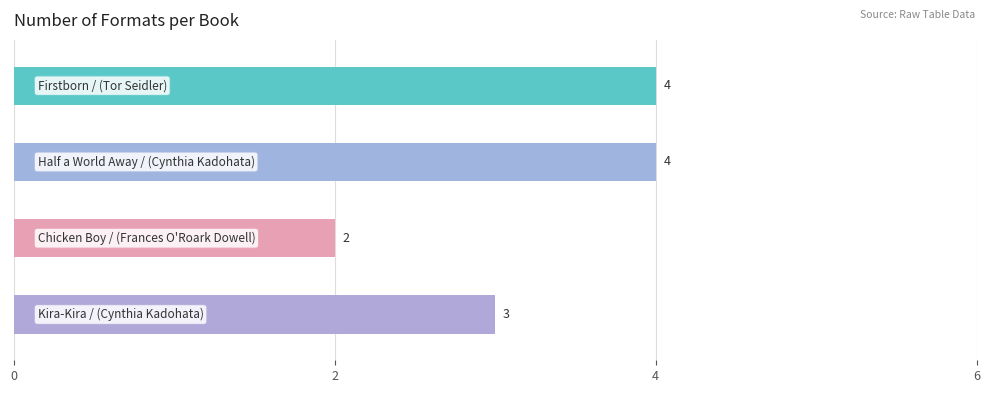

Rank the categories by value from highest to lowest.

Tor Seidler, Cynthia Kadohata (Half a World Away), Cynthia Kadohata (Kira-Kira), Frances O'Roark Dowell